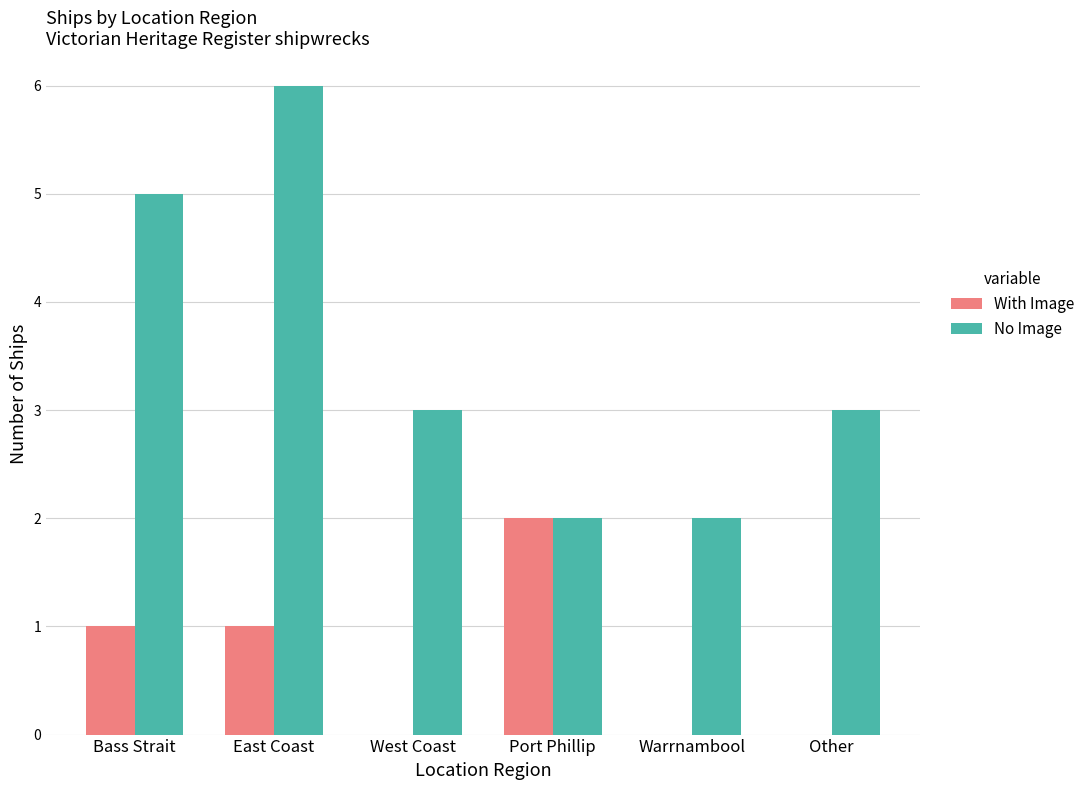

What is the average value of the With Image series?

1